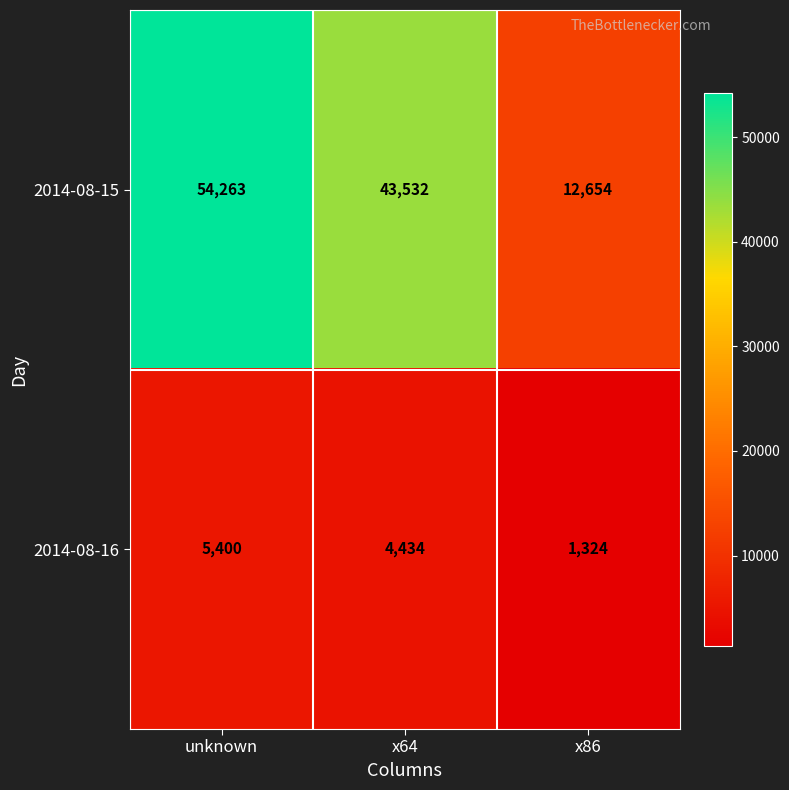

What is the greatest value displayed?

54263